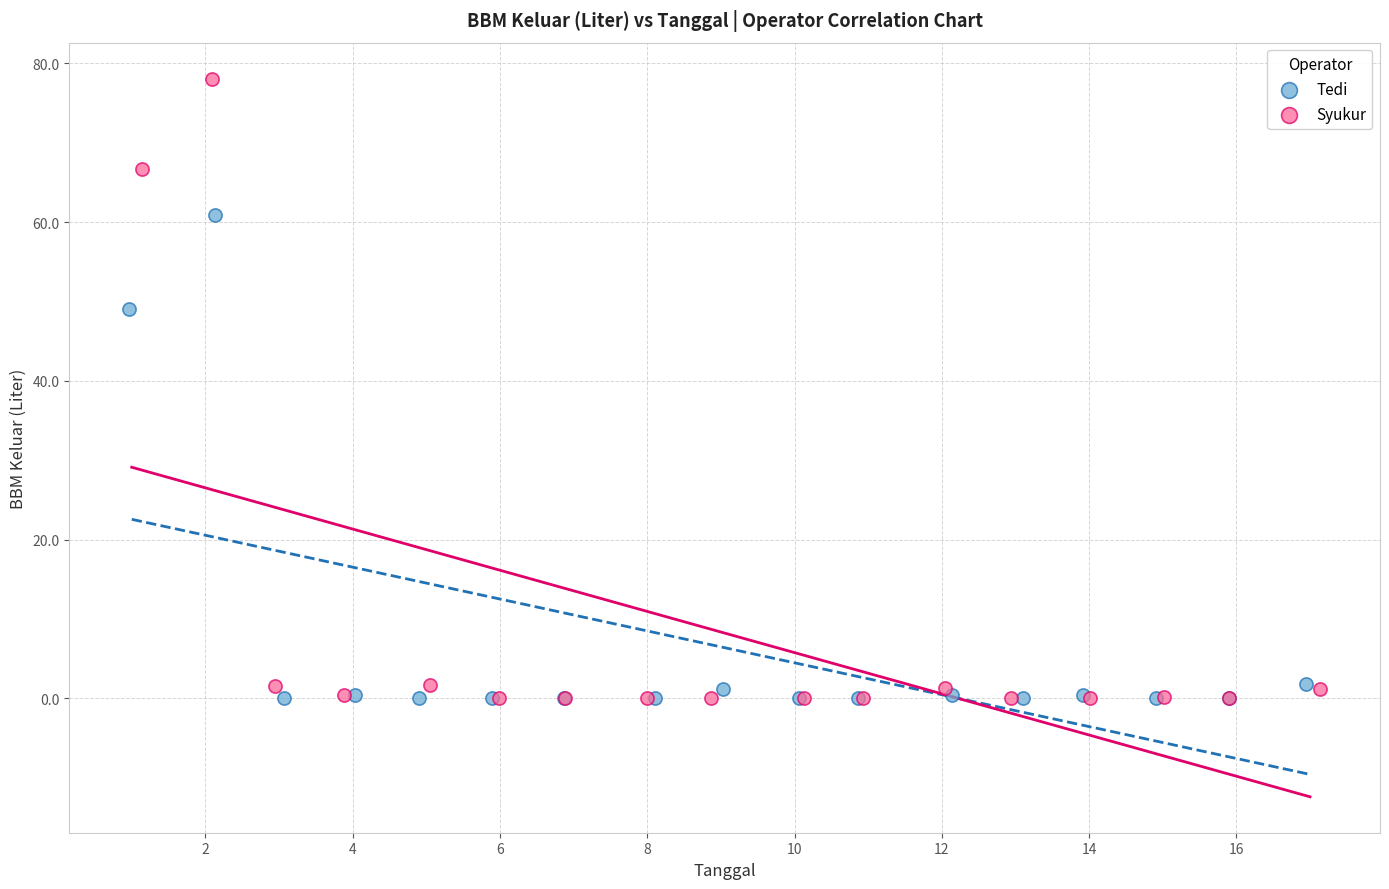

Which series reaches the maximum Y coordinate?

Syukur